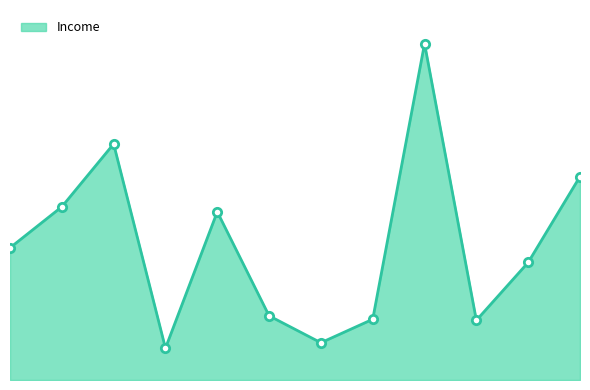

Rank the categories by value from highest to lowest.

9, 3, 12, 2, 5, 1, 11, 6, 8, 10, 7, 4